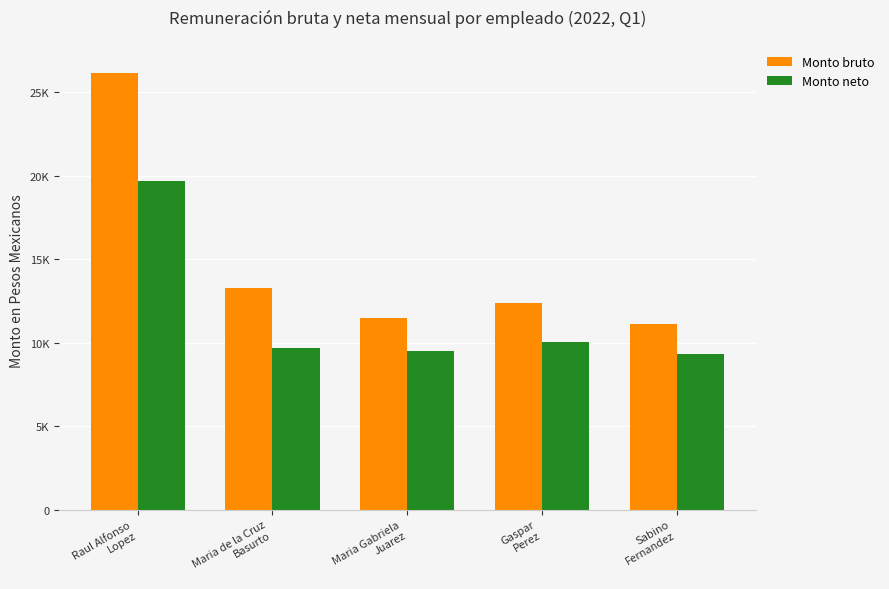

At which category is the sum across all series the highest?

Raul Alfonso
Lopez